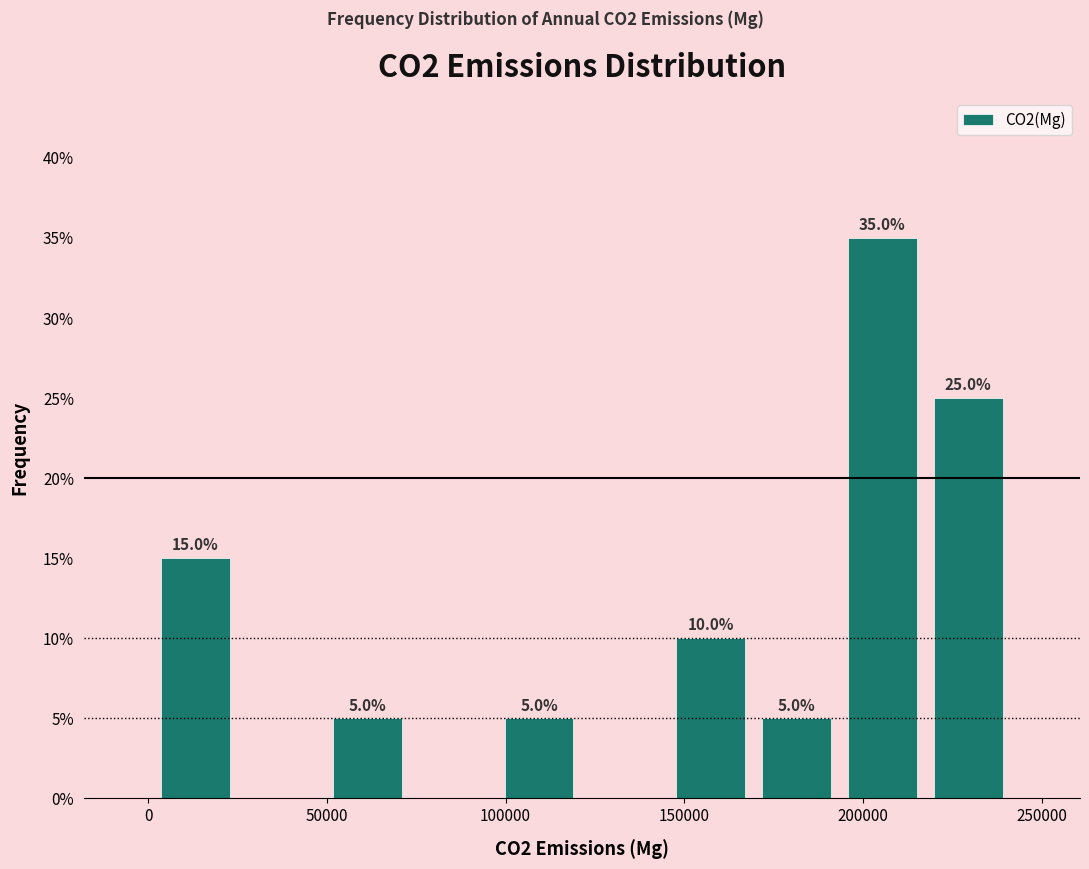

Which range on the x-axis has the tallest bar?

195000 to 215000